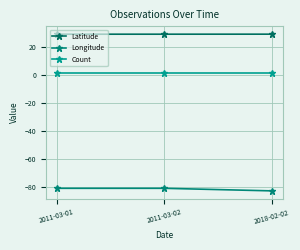

Which series has the widest spread of values?

Longitude